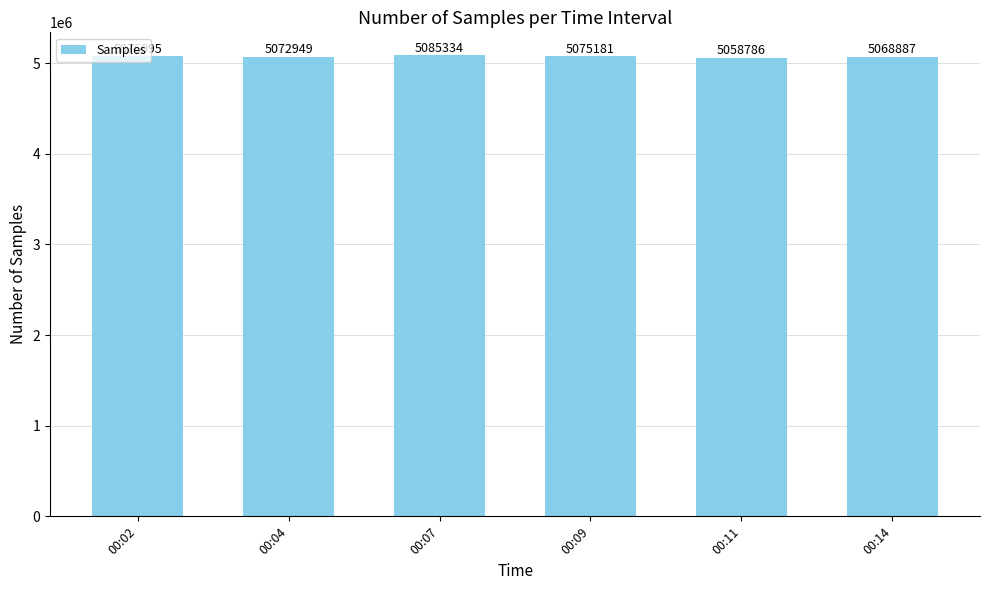

The value at 00:02 is 5076095. True or false?

True